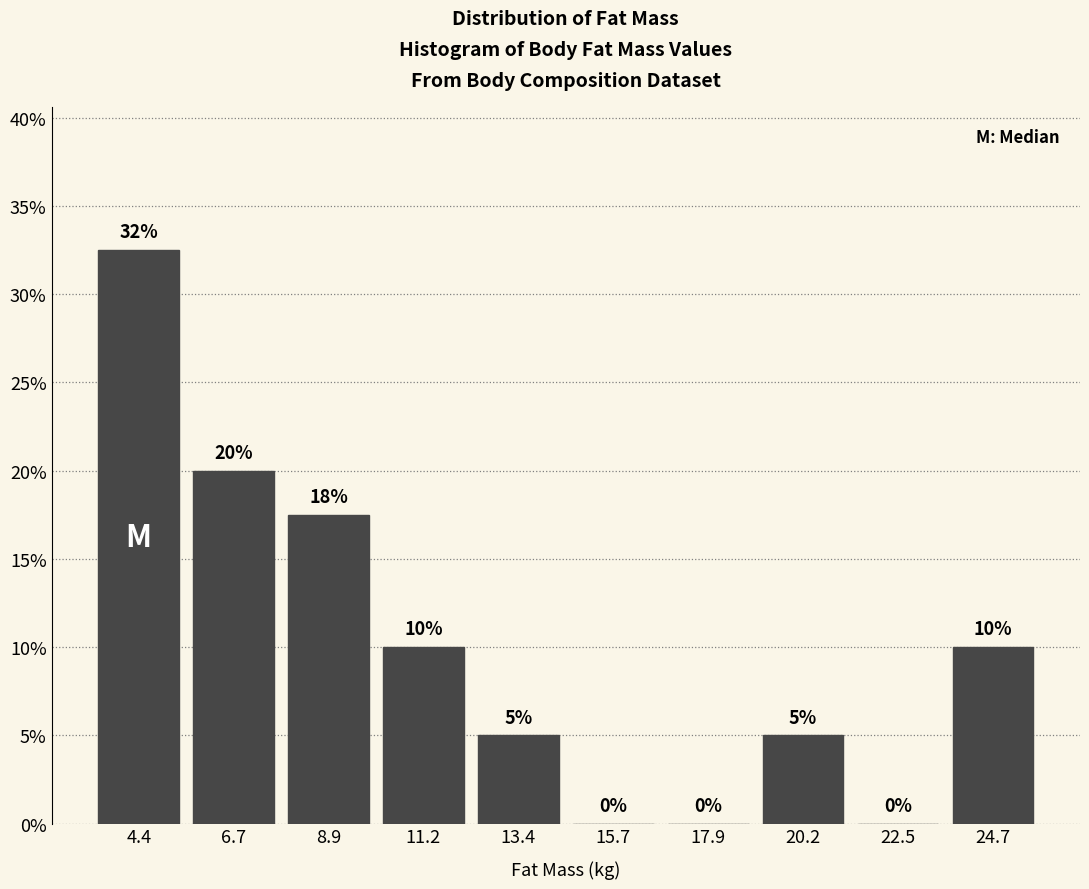

Which range on the x-axis has the tallest bar?

3.5 to 5.5